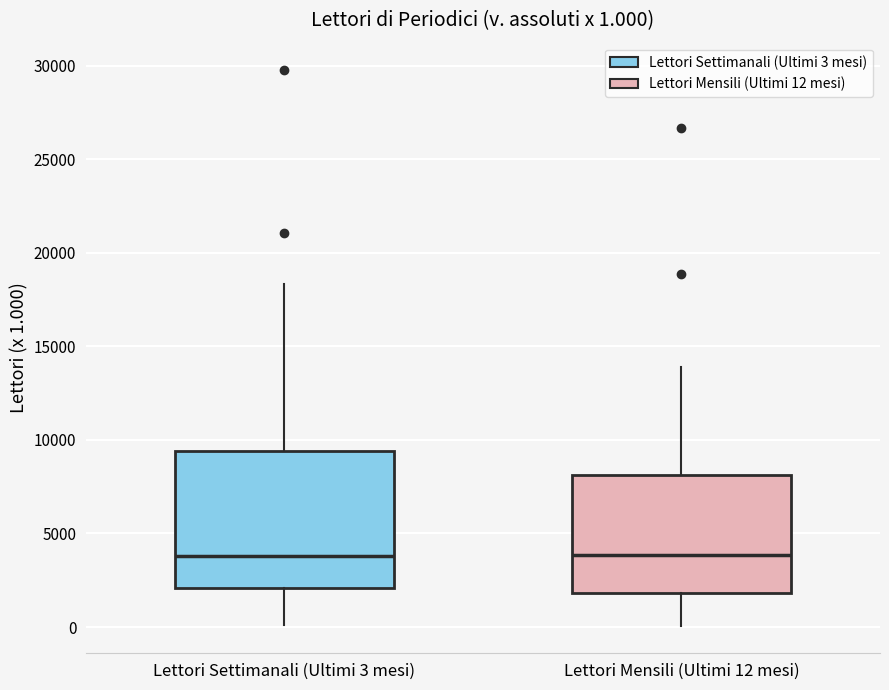

Comparing the boxes themselves (not the whiskers), which one is the tallest?

Lettori Settimanali (Ultimi 3 mesi)